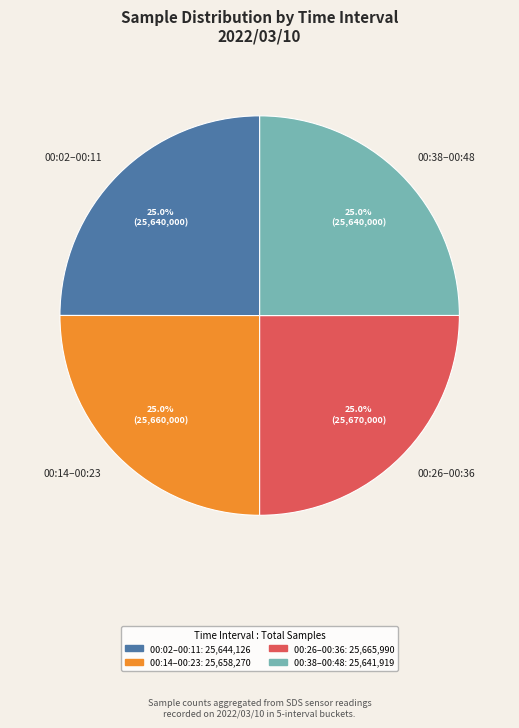

Does any single category account for the majority?

No